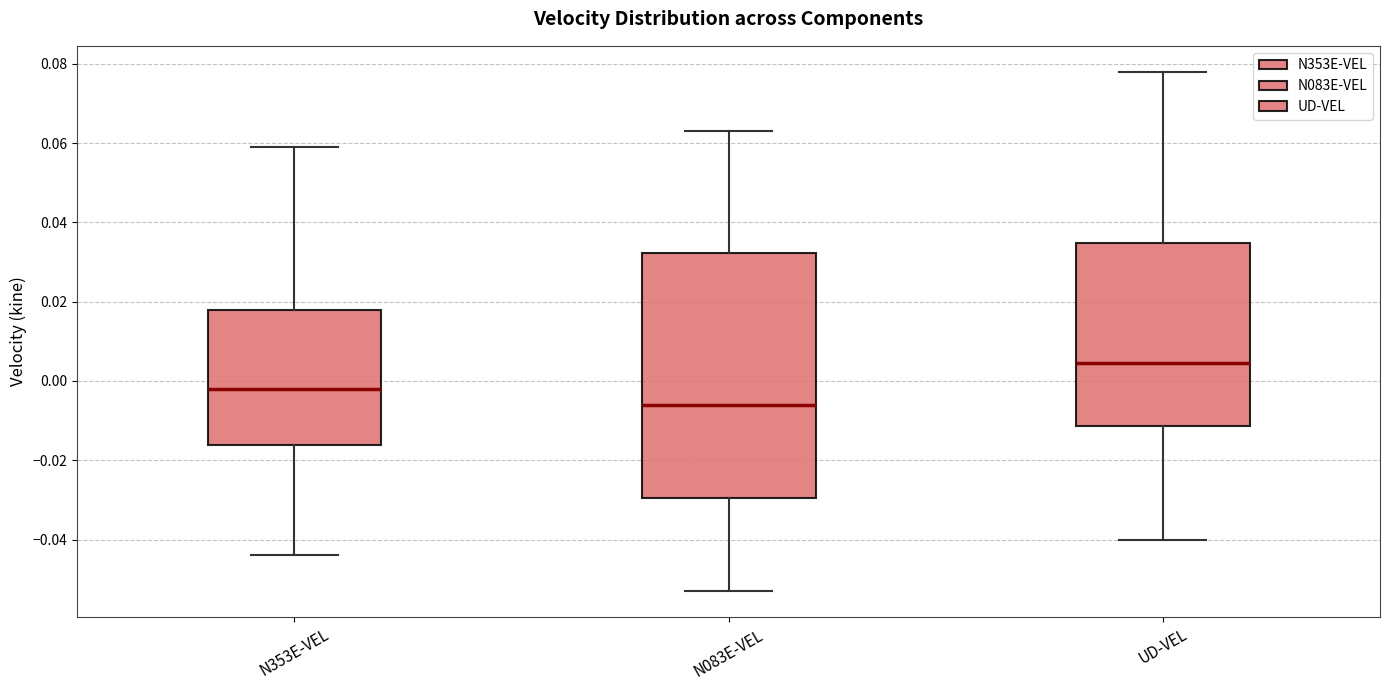

Comparing the boxes themselves (not the whiskers), which one is the tallest?

N083E-VEL